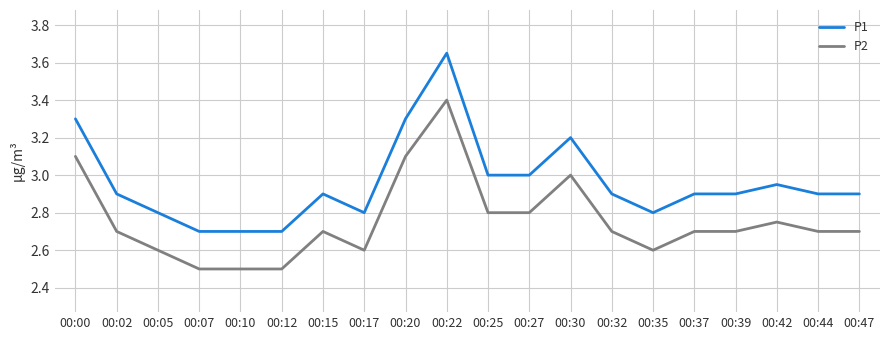

Is the value of P2 at 00:37 greater than the value of P1 at 00:27?

No